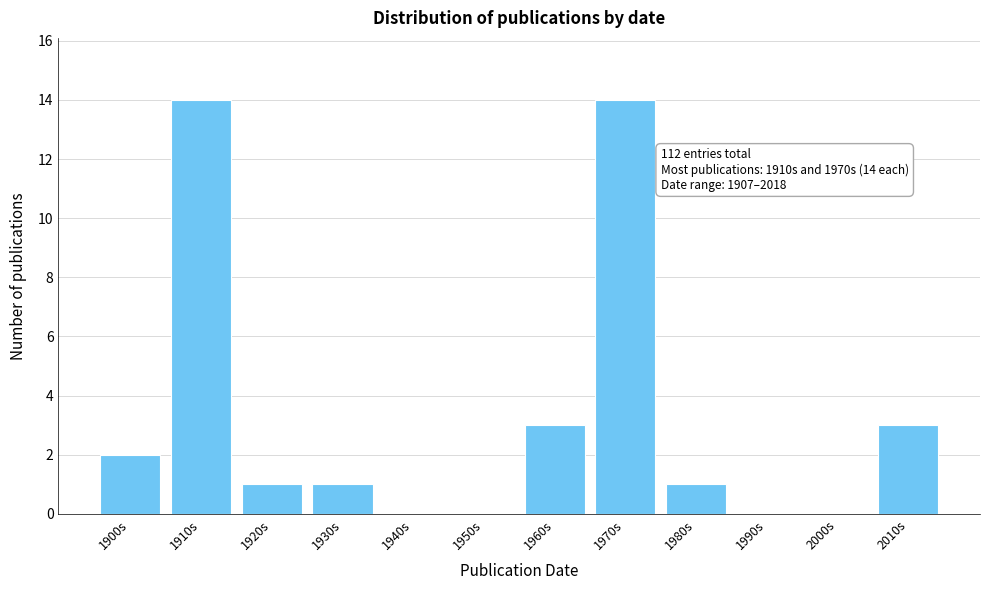

Reading left to right, transcribe all the data shown in this chart.

1900s=2	1910s=14	1920s=1	1930s=1	1940s=0	1950s=0	1960s=3	1970s=14	1980s=1	1990s=0	2000s=0	2010s=3